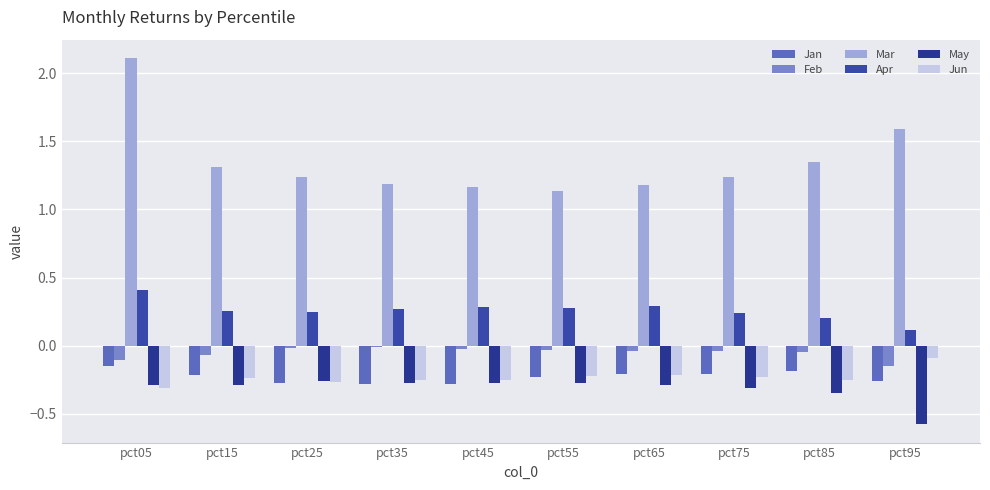

Which label corresponds to the largest value in the chart?

pct05